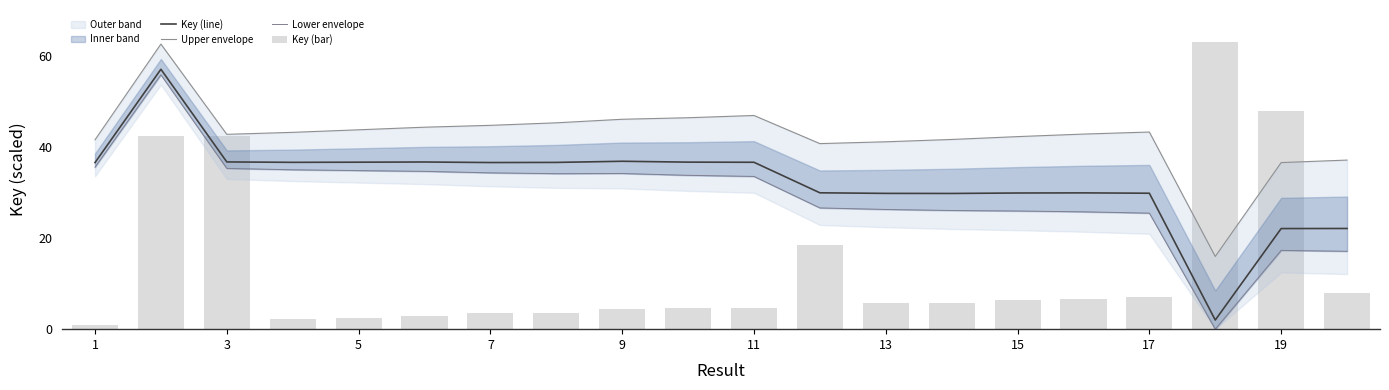

How many groups of bars are there?

20